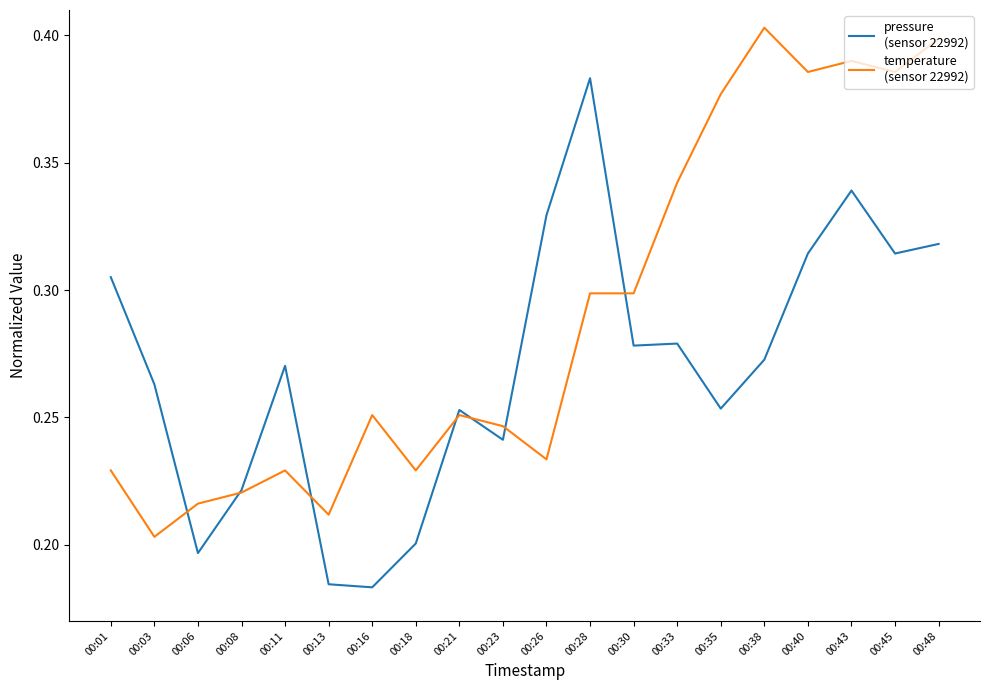

At which category is the sum across all series the highest?

00:43